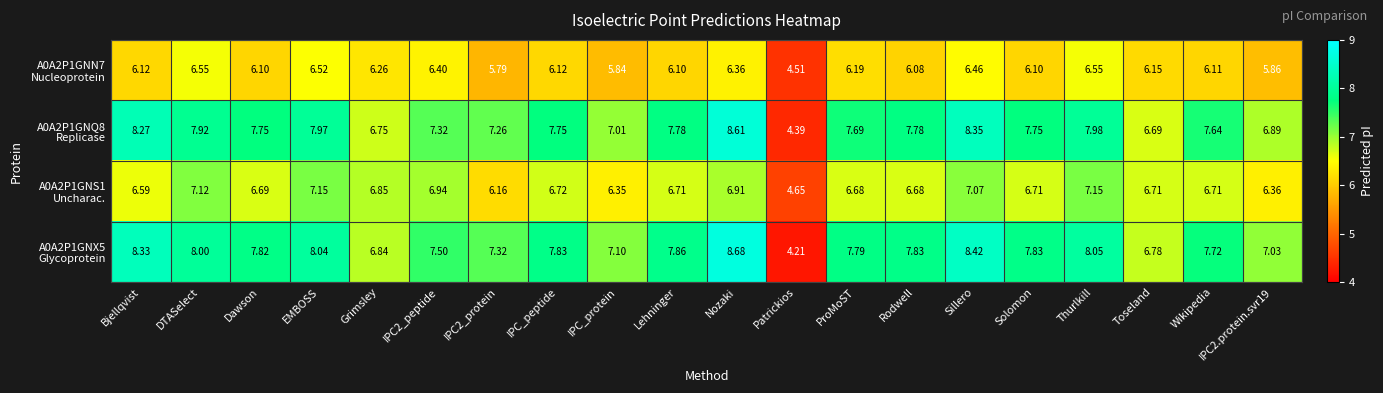

At which category is the sum across all series the highest?

Nozaki